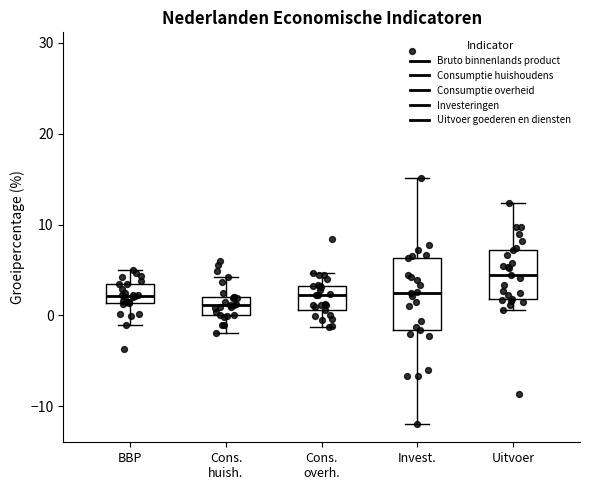

Reading left to right, transcribe this box plot: for each box, give where its median line is, the range the box spans, and where its two whiskers end, as read against the y-axis. The values are not printed on the chart, so give them approximately, as read against the axis.

BBP: median 2, box 1 to 4, whiskers -1 to 5
Cons. huish.: median 1, box 0 to 2, whiskers -2 to 4
Cons. overh.: median 2, box 1 to 3, whiskers -1 to 5
Invest.: median 3, box -2 to 6, whiskers -12 to 15
Uitvoer: median 5, box 2 to 7, whiskers 1 to 12